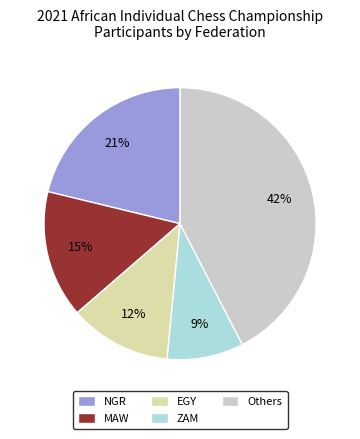

Is it true that ZAM is 15% of the pie?

False